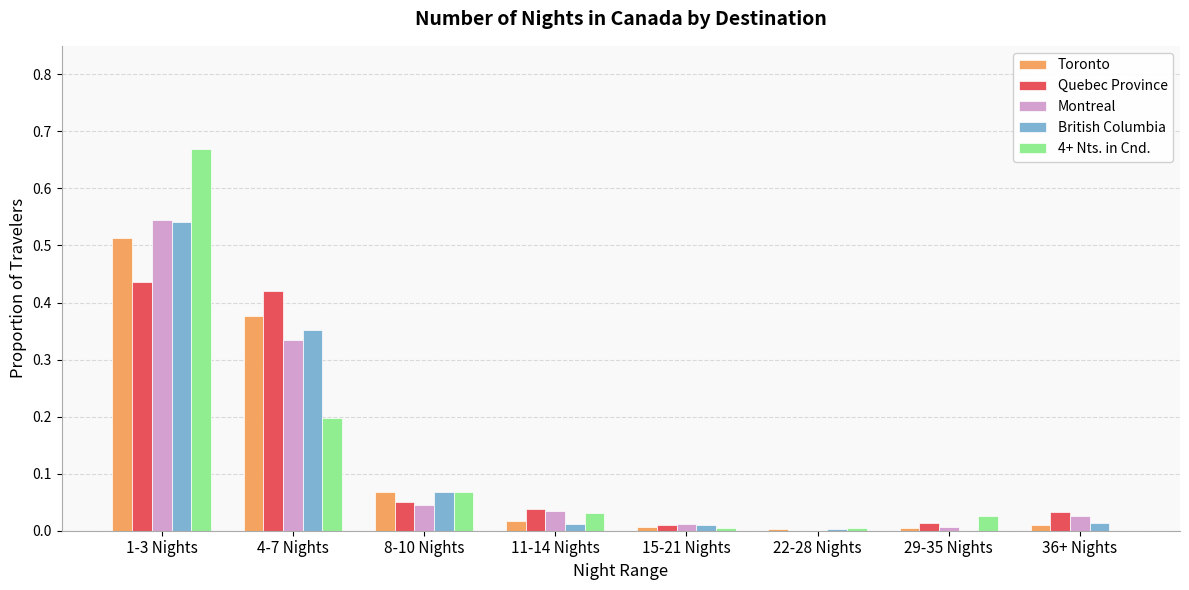

What is the sum of the British Columbia values at 1-3 Nights and 4-7 Nights?

0.9